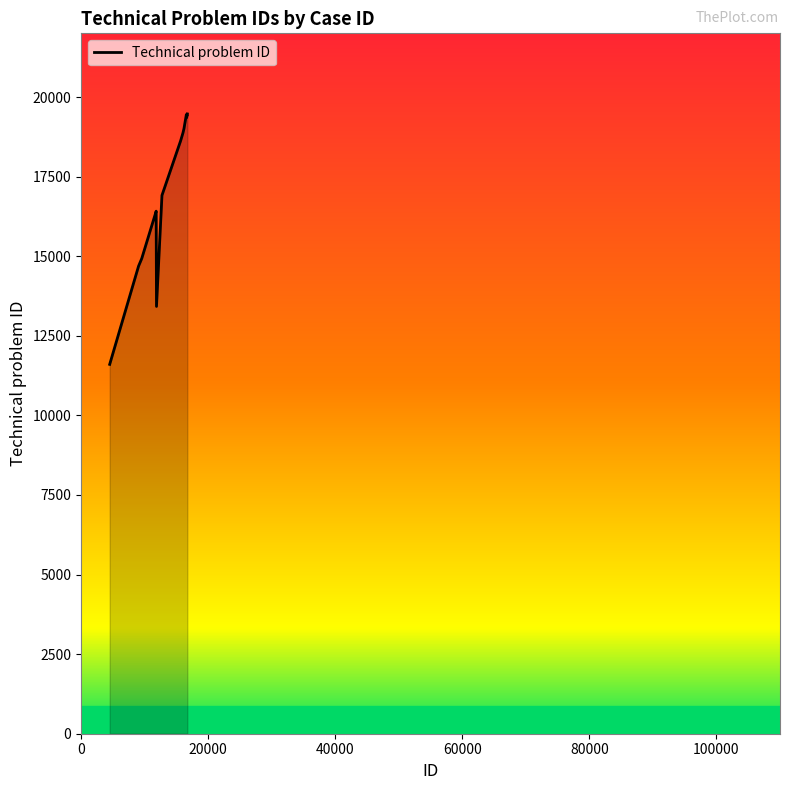

What is the maximum value shown in the chart?

19469